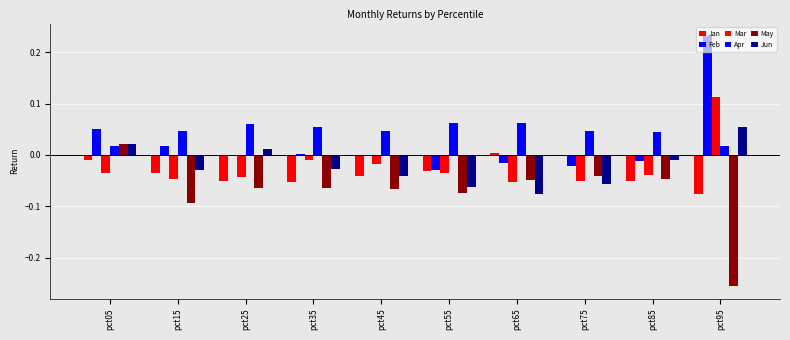

How many groups of bars are there?

10